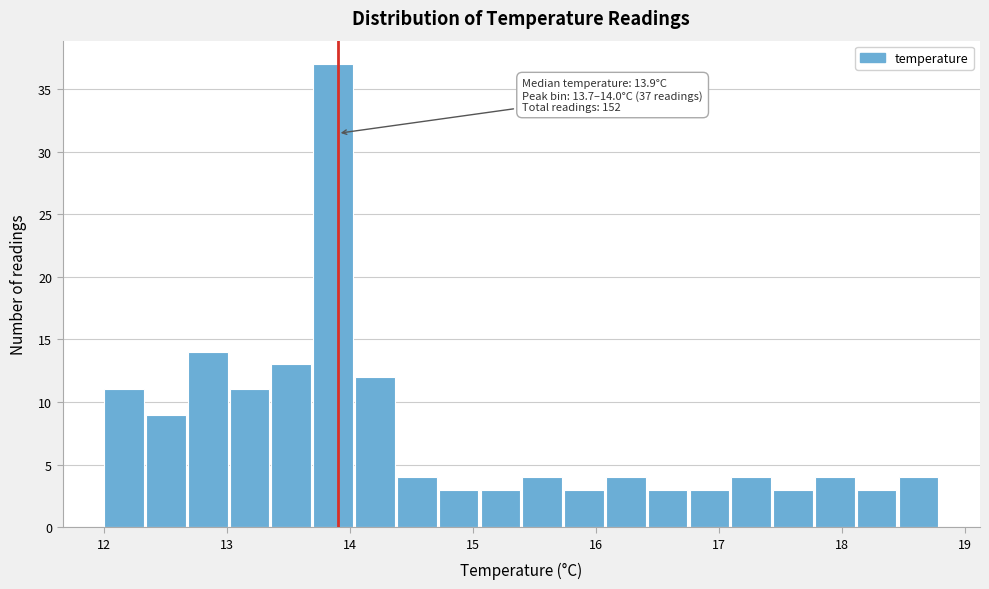

Read against the x-axis, roughly where is the centre of the tallest bar?

13.9